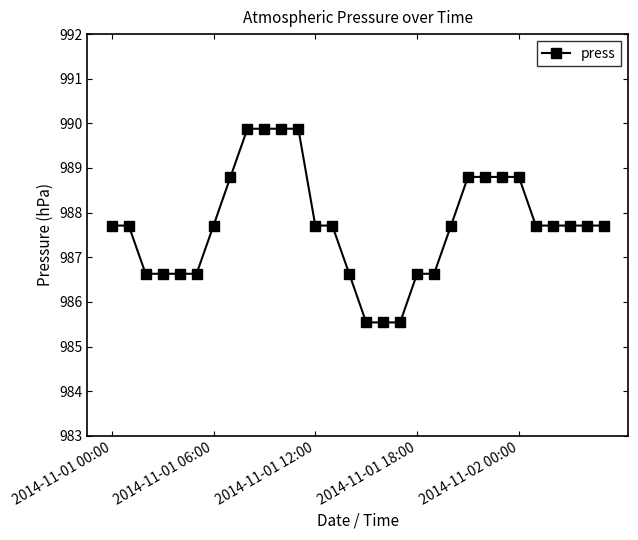

What is the smallest value displayed?

985.5